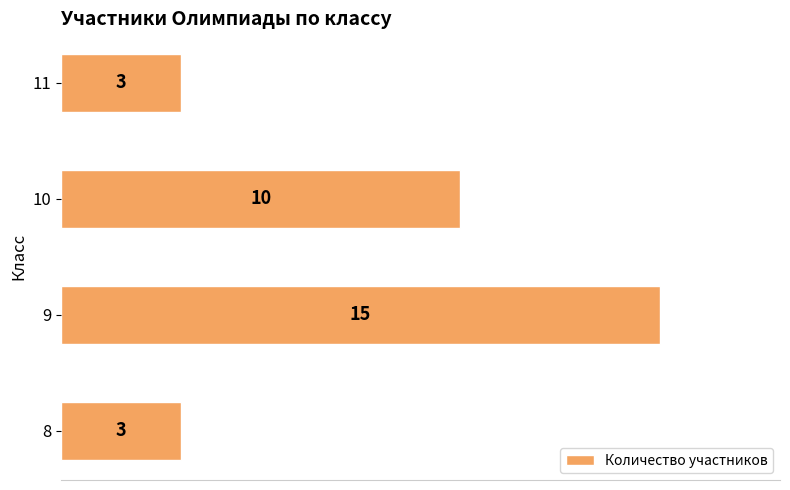

The value at 11 is 5. True or false?

False